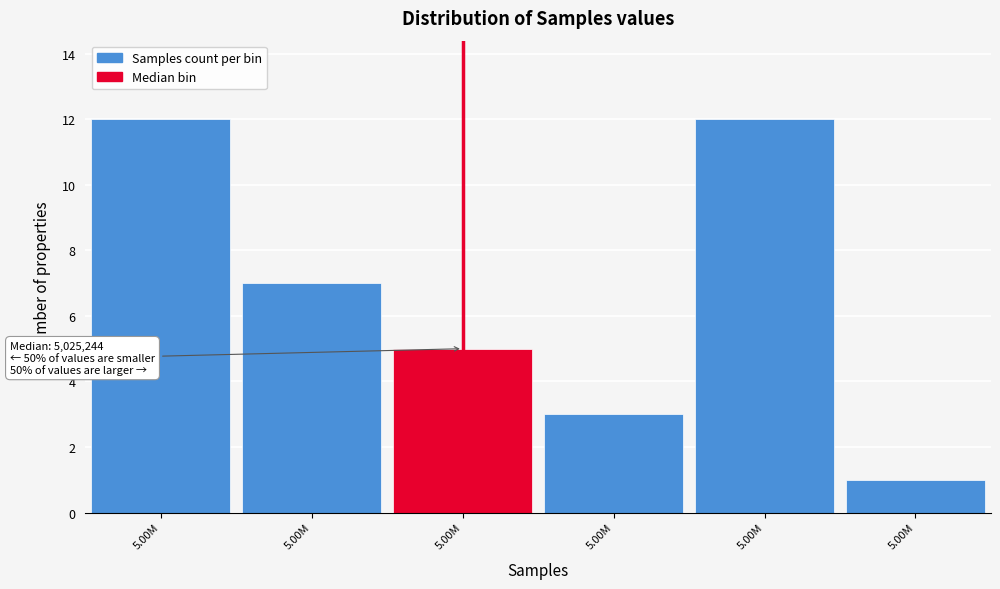

How many values are below 7?

3